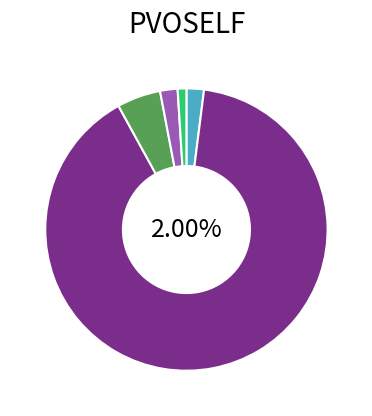

Which slice is the smallest?

RA